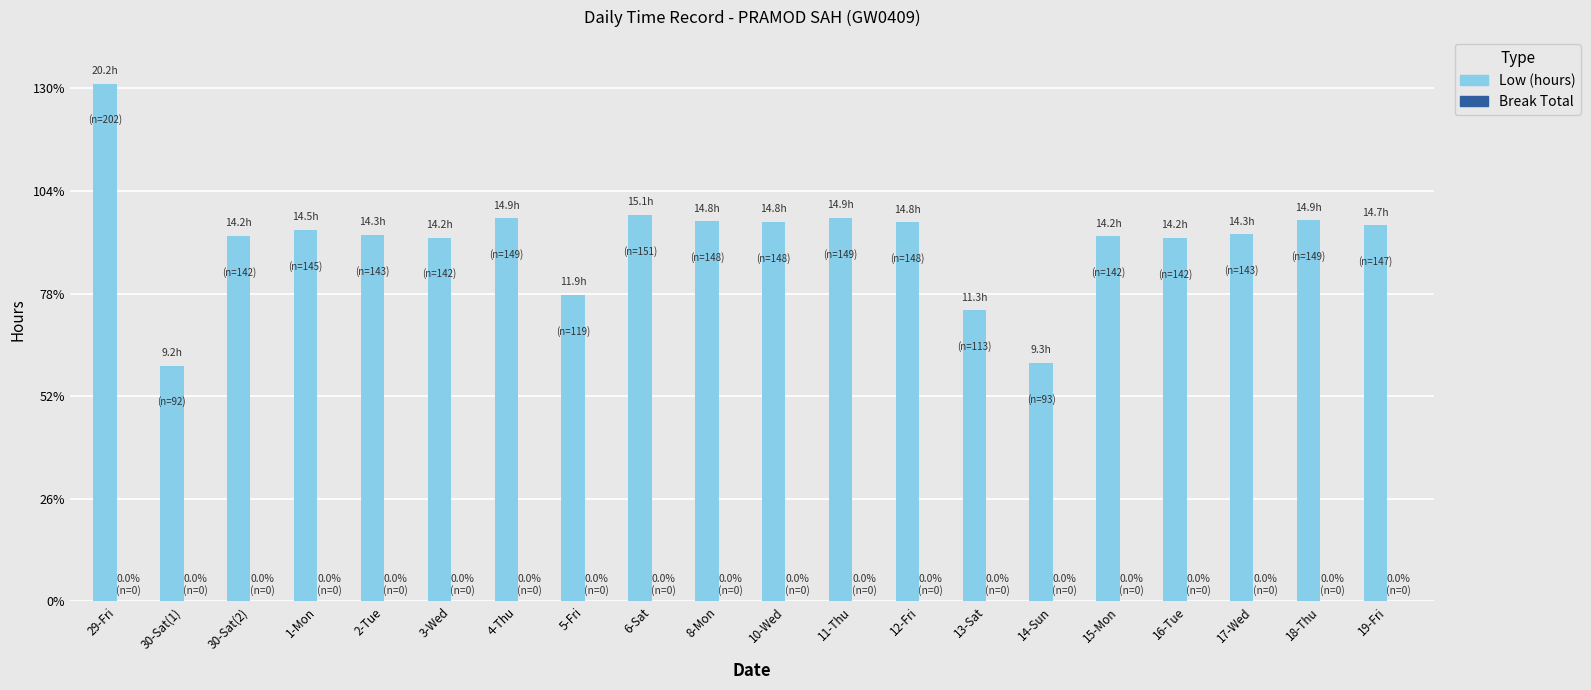

Reading left to right, what are all the values shown in this chart?

Low (hours): 29-Fri=20.2	30-Sat(1)=9.2	30-Sat(2)=14.2	1-Mon=14.5	2-Tue=14.3	3-Wed=14.2	4-Thu=14.9	5-Fri=11.9	6-Sat=15.1	8-Mon=14.8	10-Wed=14.8	11-Thu=14.9	12-Fri=14.8	13-Sat=11.3	14-Sun=9.3	15-Mon=14.2	16-Tue=14.2	17-Wed=14.3	18-Thu=14.9	19-Fri=14.7
Break Total: 29-Fri=0.0	30-Sat(1)=0.0	30-Sat(2)=0.0	1-Mon=0.0	2-Tue=0.0	3-Wed=0.0	4-Thu=0.0	5-Fri=0.0	6-Sat=0.0	8-Mon=0.0	10-Wed=0.0	11-Thu=0.0	12-Fri=0.0	13-Sat=0.0	14-Sun=0.0	15-Mon=0.0	16-Tue=0.0	17-Wed=0.0	18-Thu=0.0	19-Fri=0.0